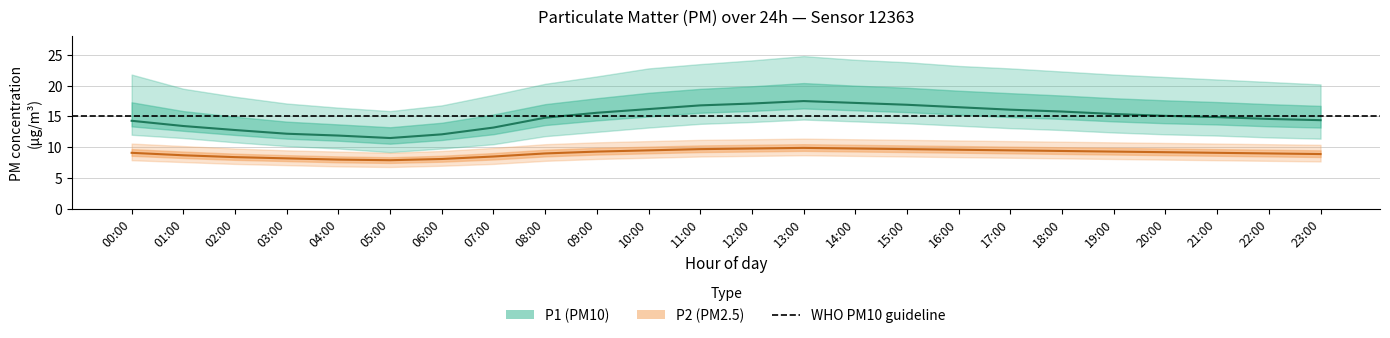

Which category has the highest value in the P1_lower series?

13:00